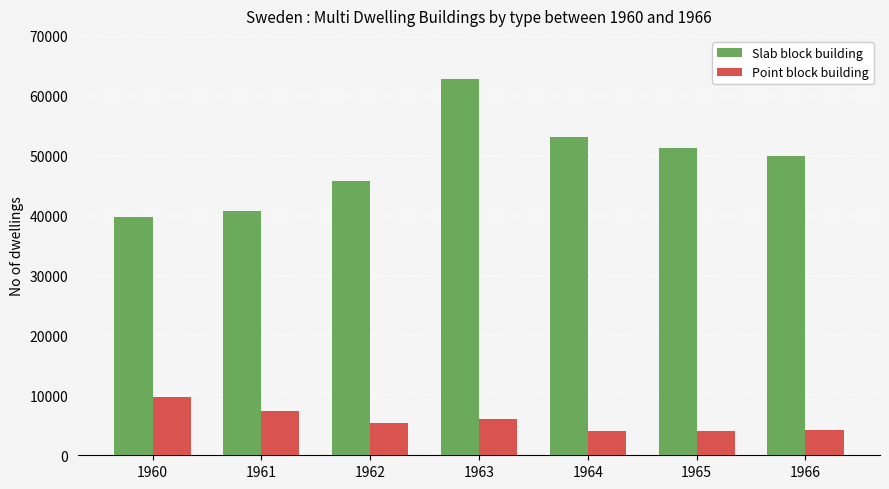

At how many categories does at least one series exceed 37876?

7